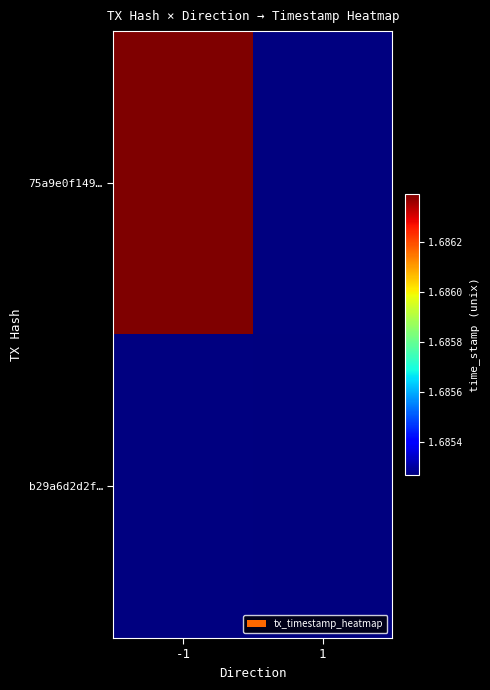

What is the smallest value displayed?

1685268690.0